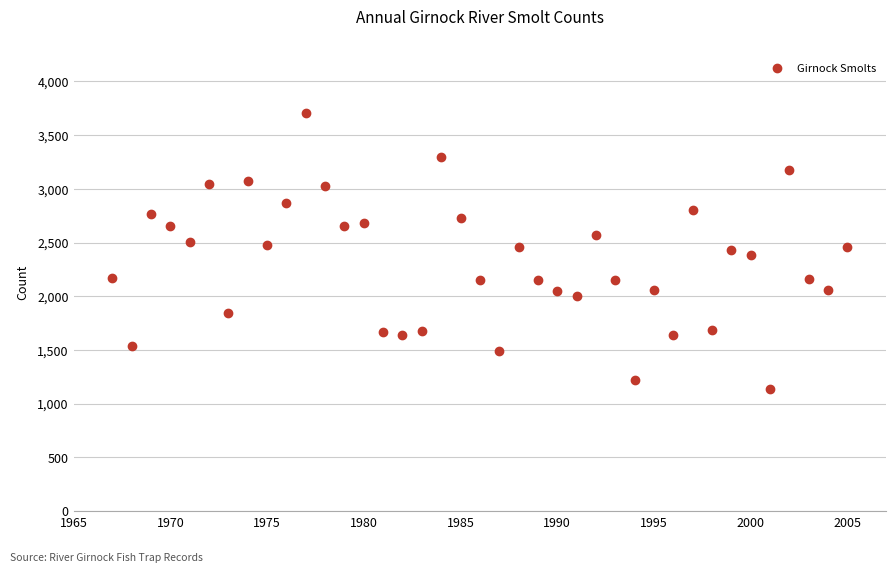

What is the range of Y values (max minus min)?

2575